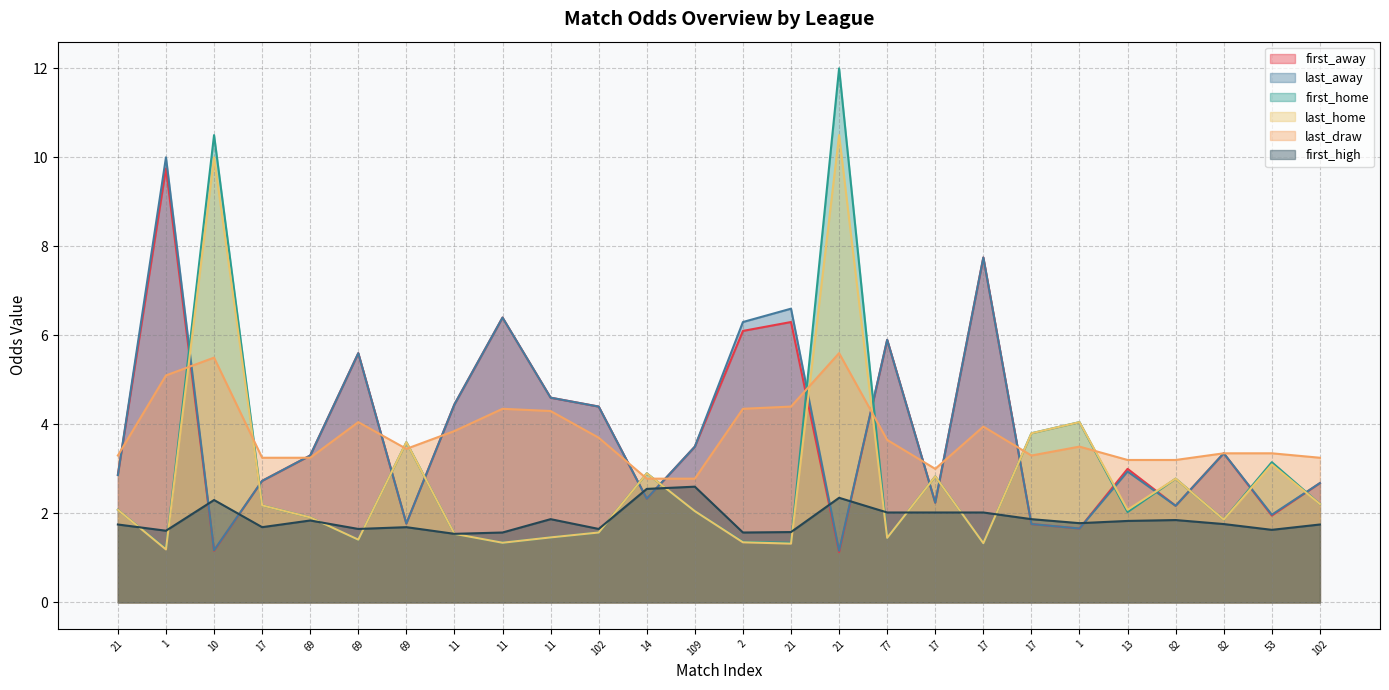

True or false: first_high has more than 1 points higher than both neighbors.

True